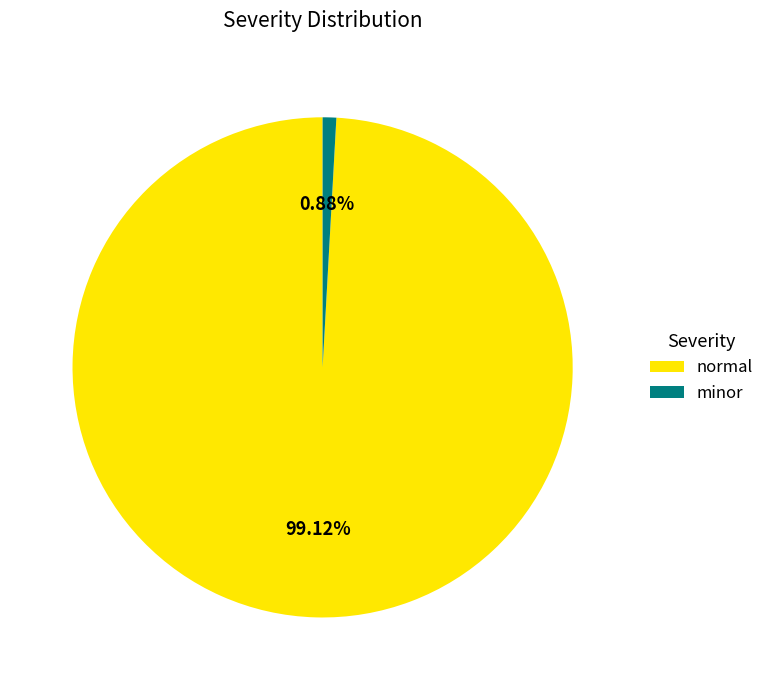

To the nearest percent, what percentage of the pie is normal?

99%